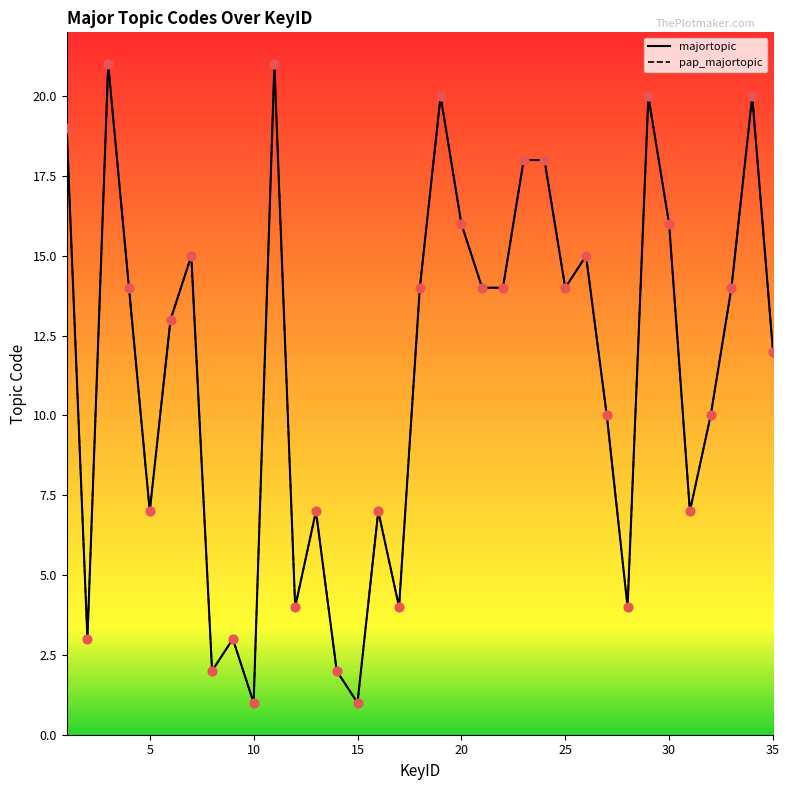

What are all the series names shown in the legend?

majortopic, pap_majortopic